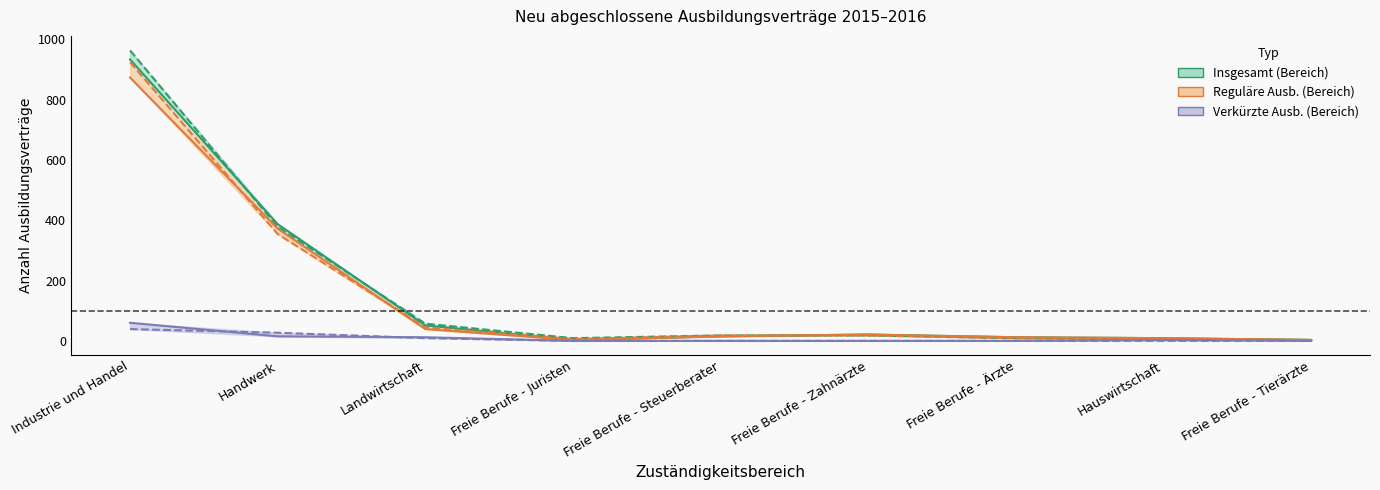

What is the greatest value displayed?

963